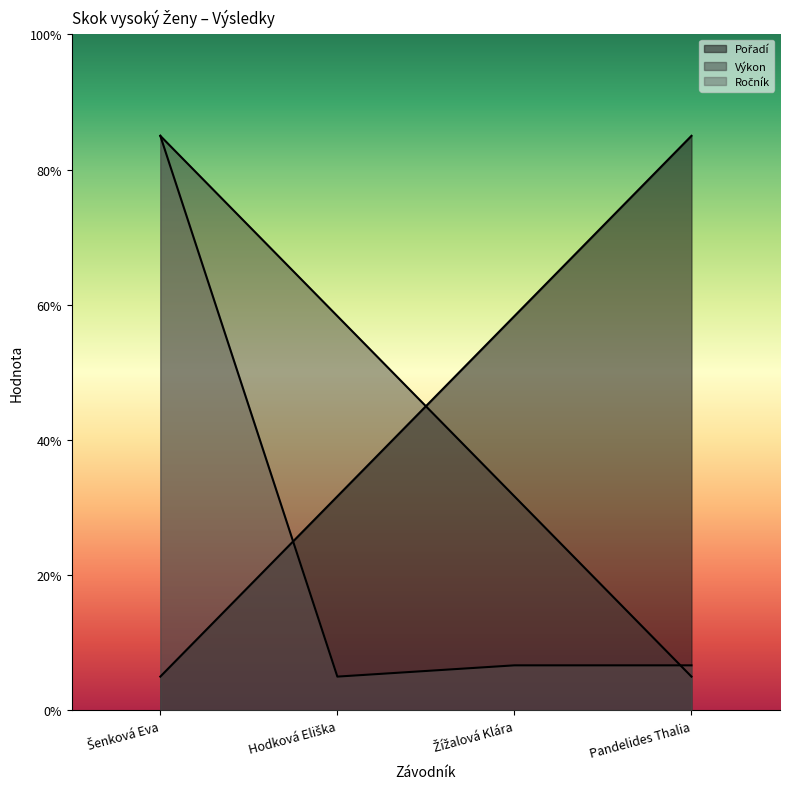

Which has a higher value, Šenková Eva or Hodková Eliška?

Hodková Eliška